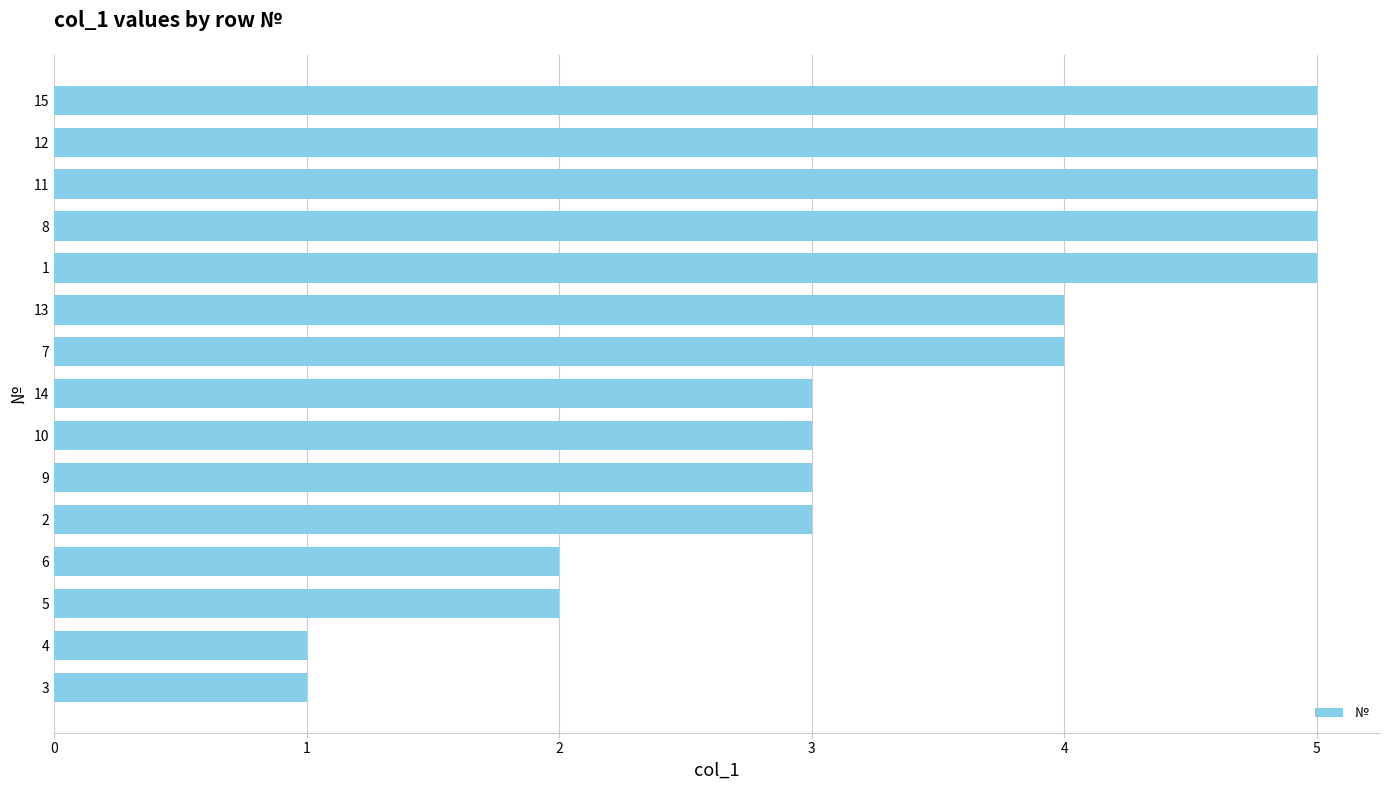

Reading top to bottom, transcribe all the data shown in this chart.

5	5	5	5	5	4	4	3	3	3	3	2	2	1	1